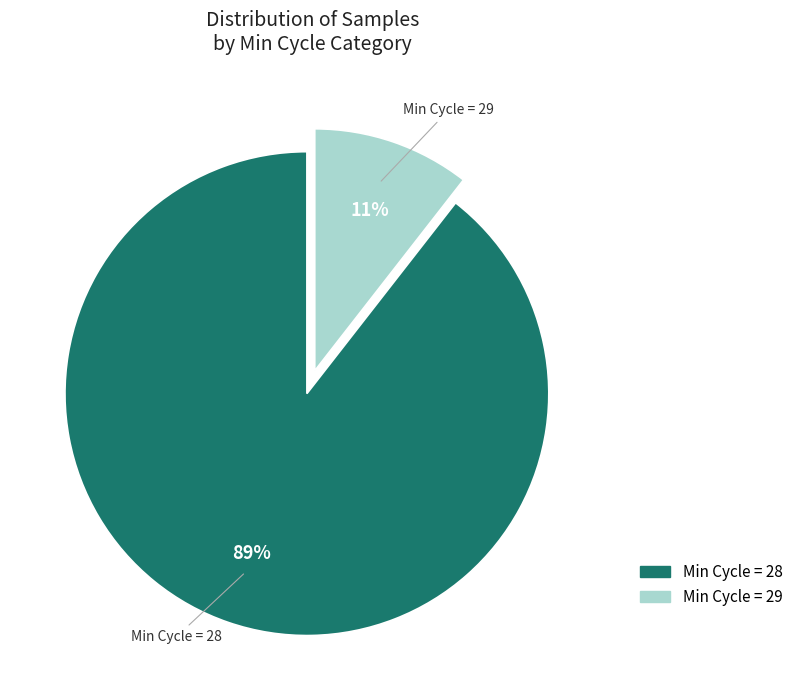

Which has a higher value, Min Cycle = 29 or Min Cycle = 28?

Min Cycle = 28